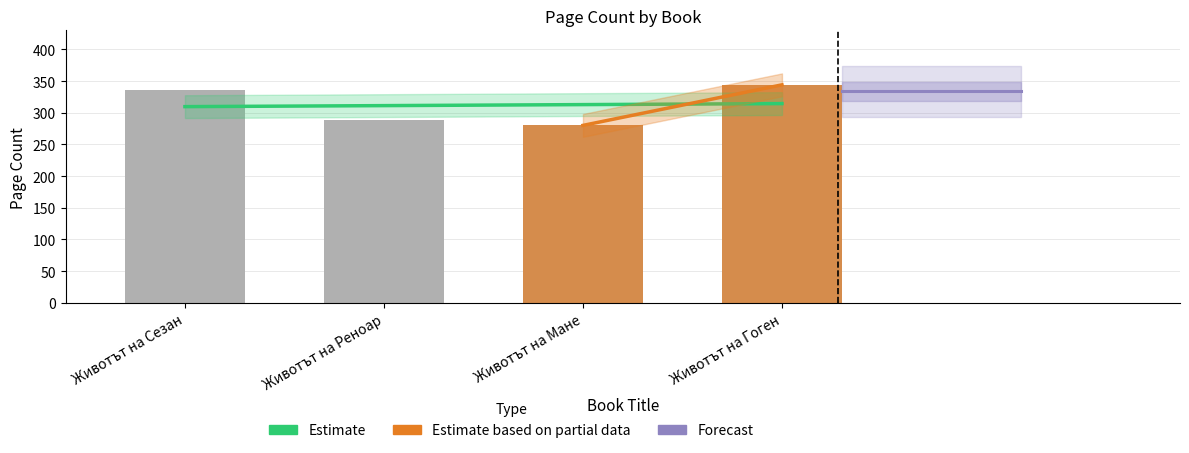

Which label corresponds to the largest value in the chart?

Животът на Гоген